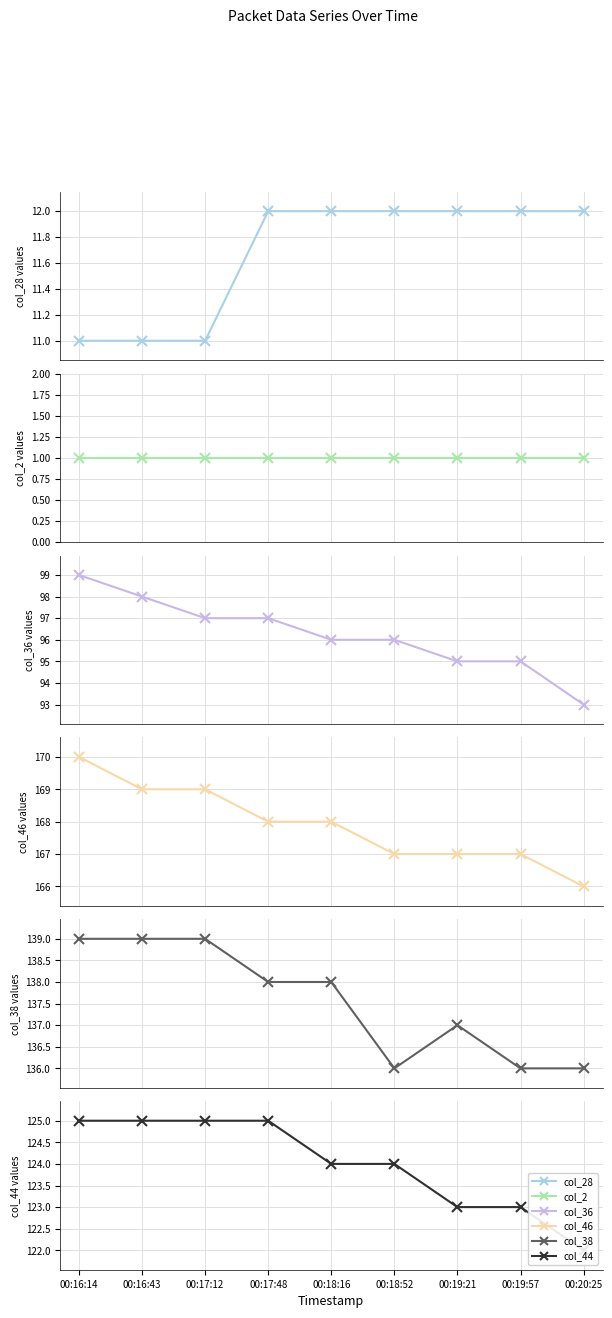

Is this an area chart (filled region under the line)?

No